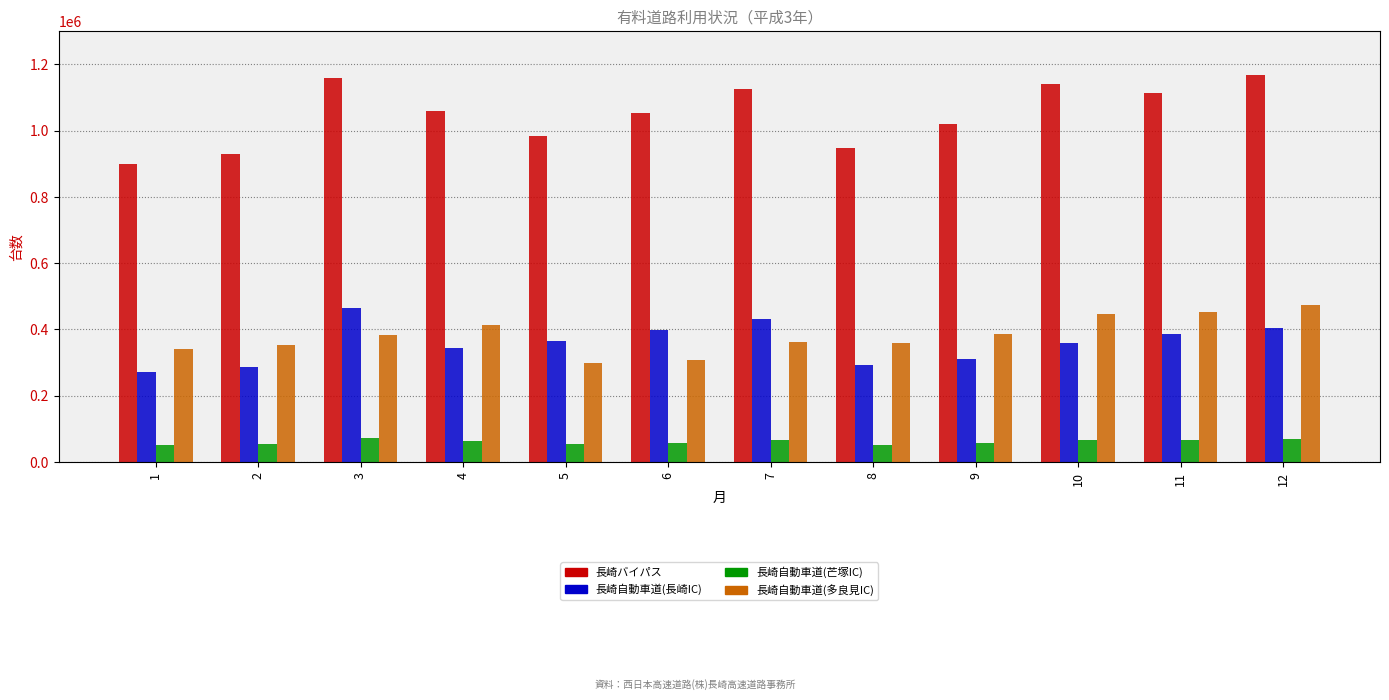

How many values in the 長崎自動車道(芒塚IC) series are below 63190?

6